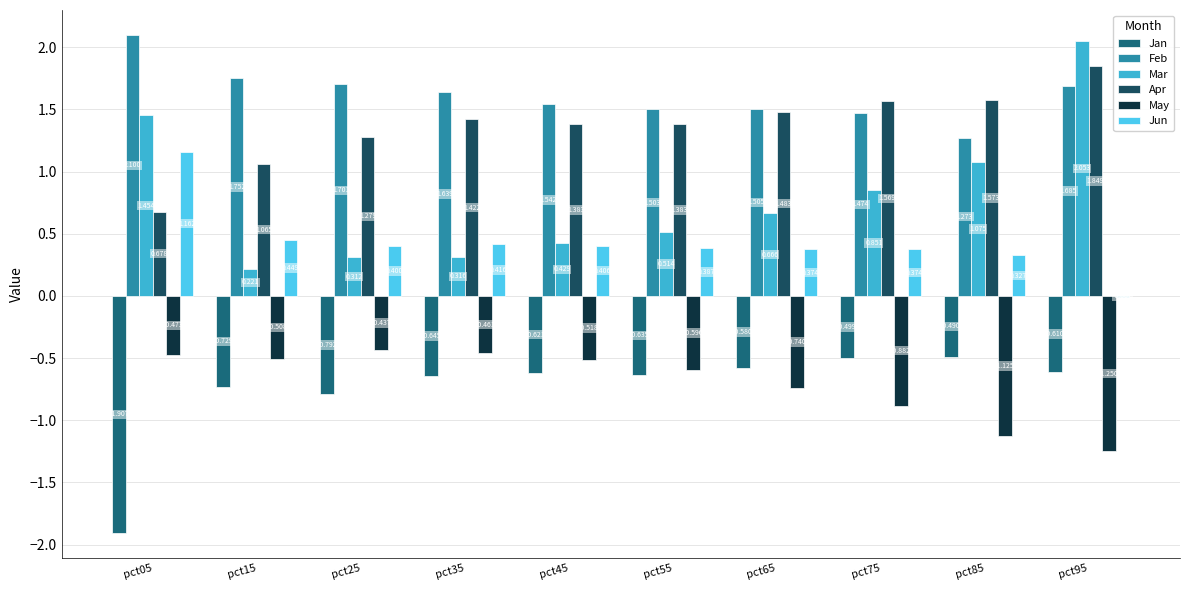

How many series are shown in this chart?

6